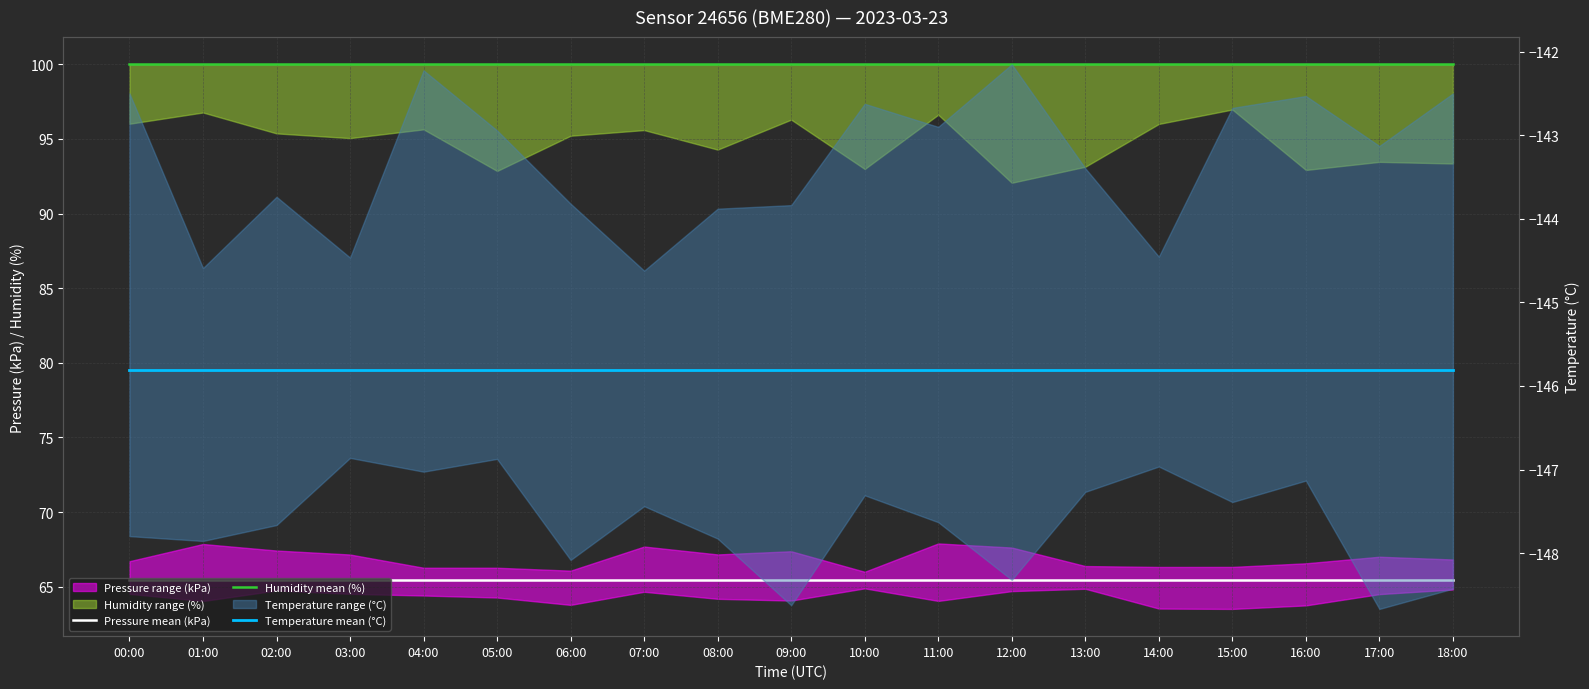

What position from the left is 03:00?

4